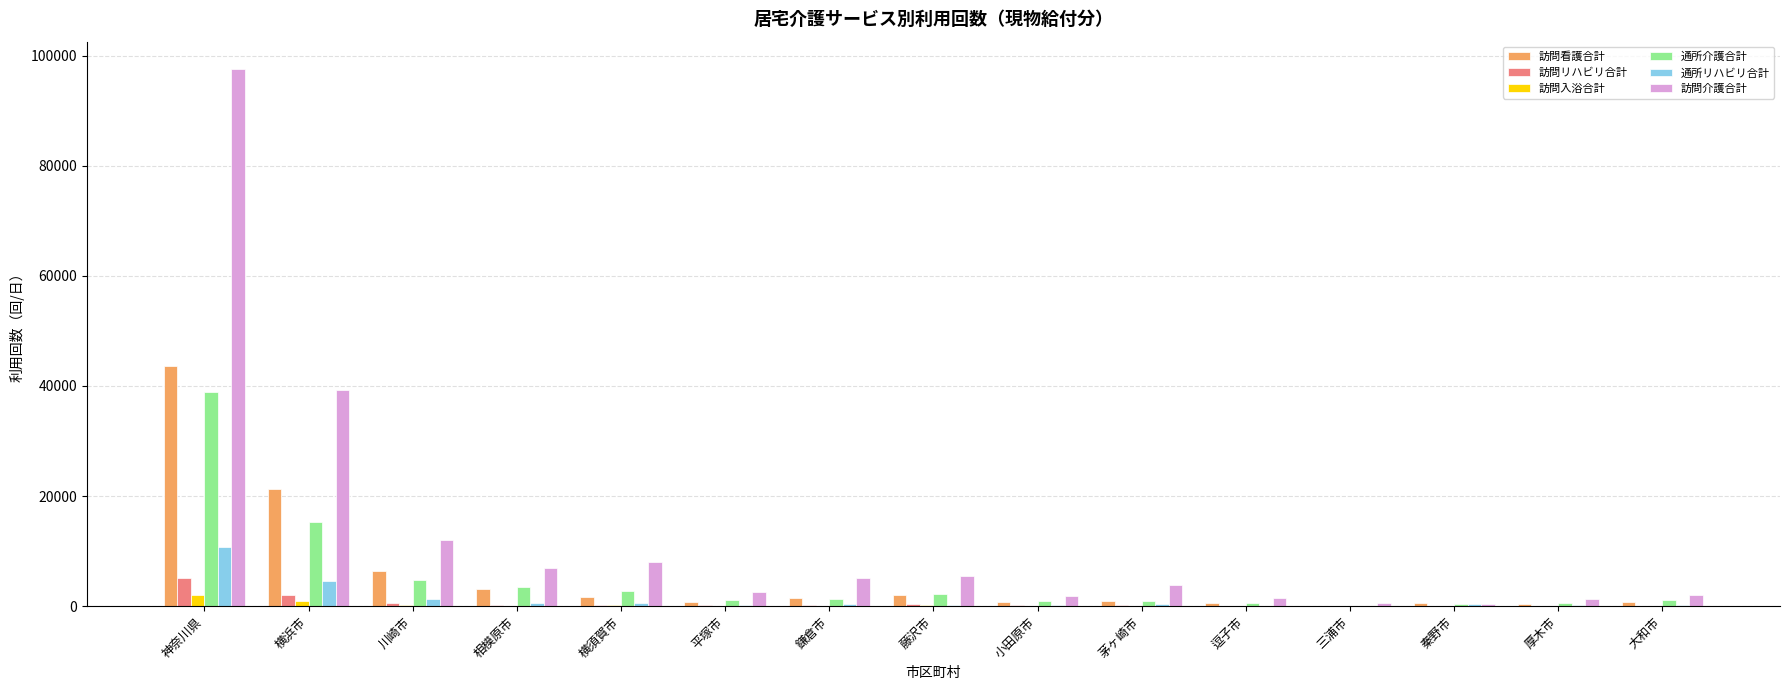

Does the chart contain stacked bars?

No